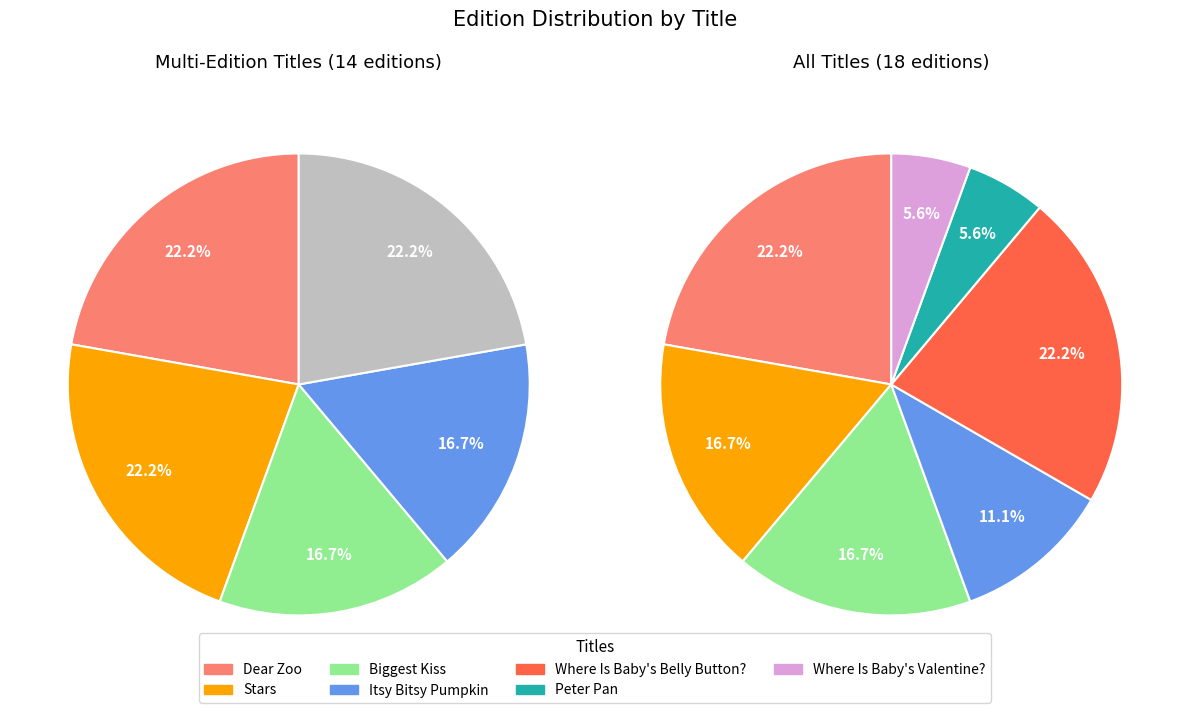

To the nearest percent, what is the average slice percentage?

14%